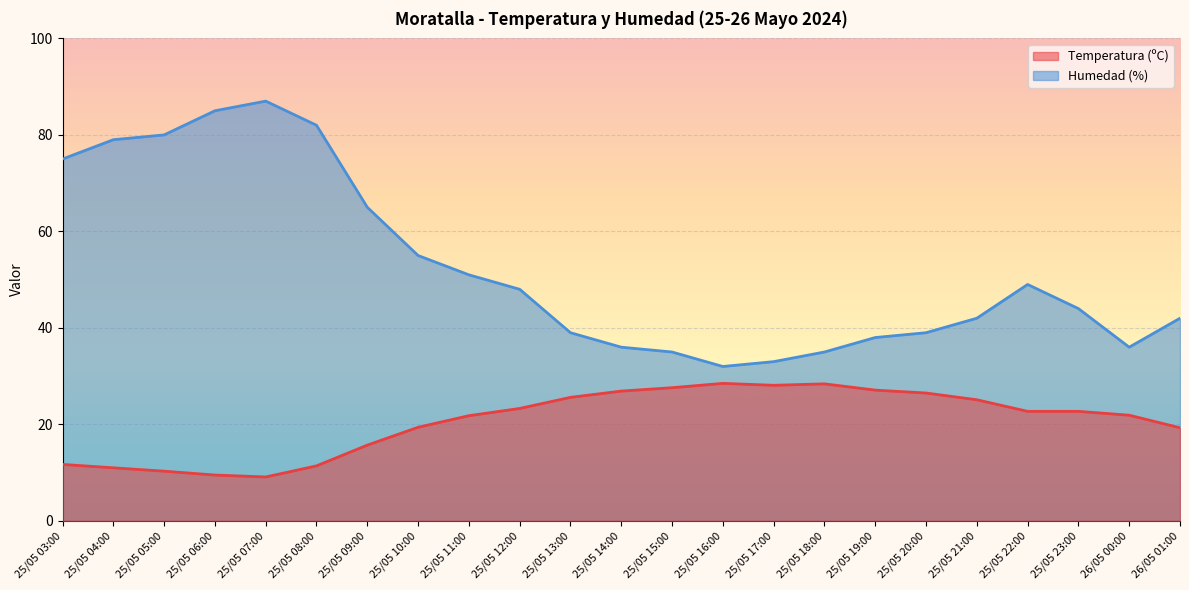

What is the total value across all series at 25/05 09:00?

80.7